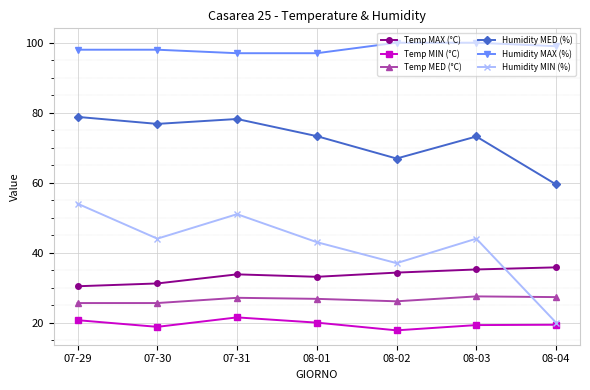

List the series in order of their peak value, lowest first.

Temp MIN (°C), Temp MED (°C), Temp MAX (°C), Humidity MIN (%), Humidity MED (%), Humidity MAX (%)